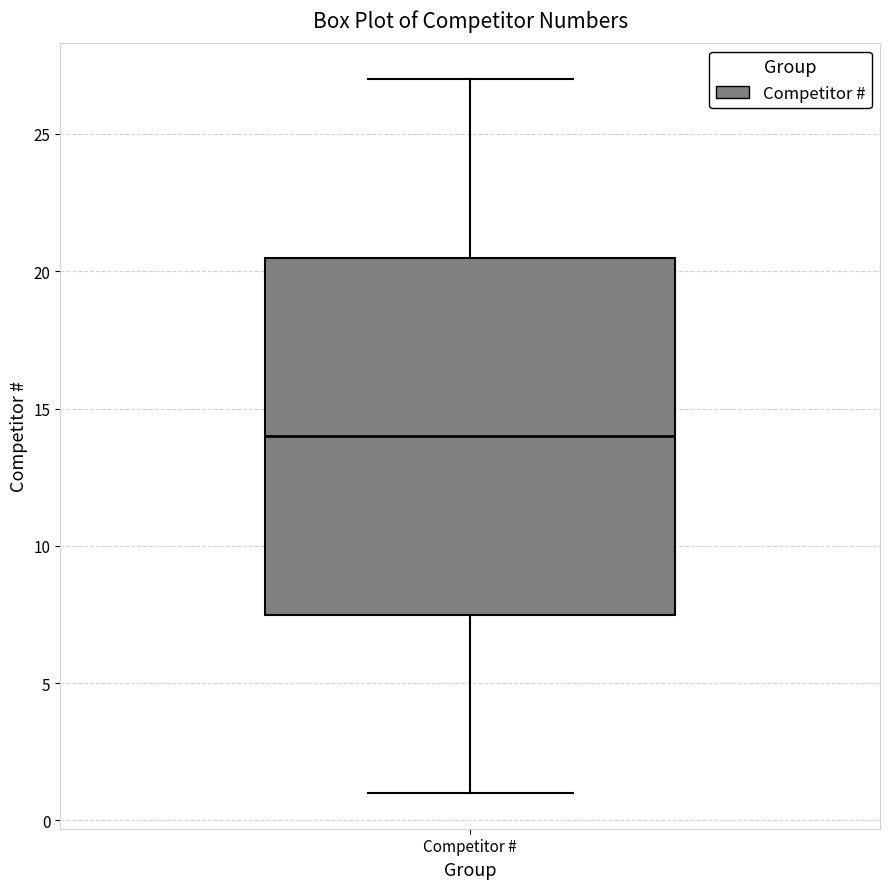

Where is the upper edge of the box for Competitor # on the y-axis? The values are not printed on the chart, so give them approximately, as read against the axis.

20.5